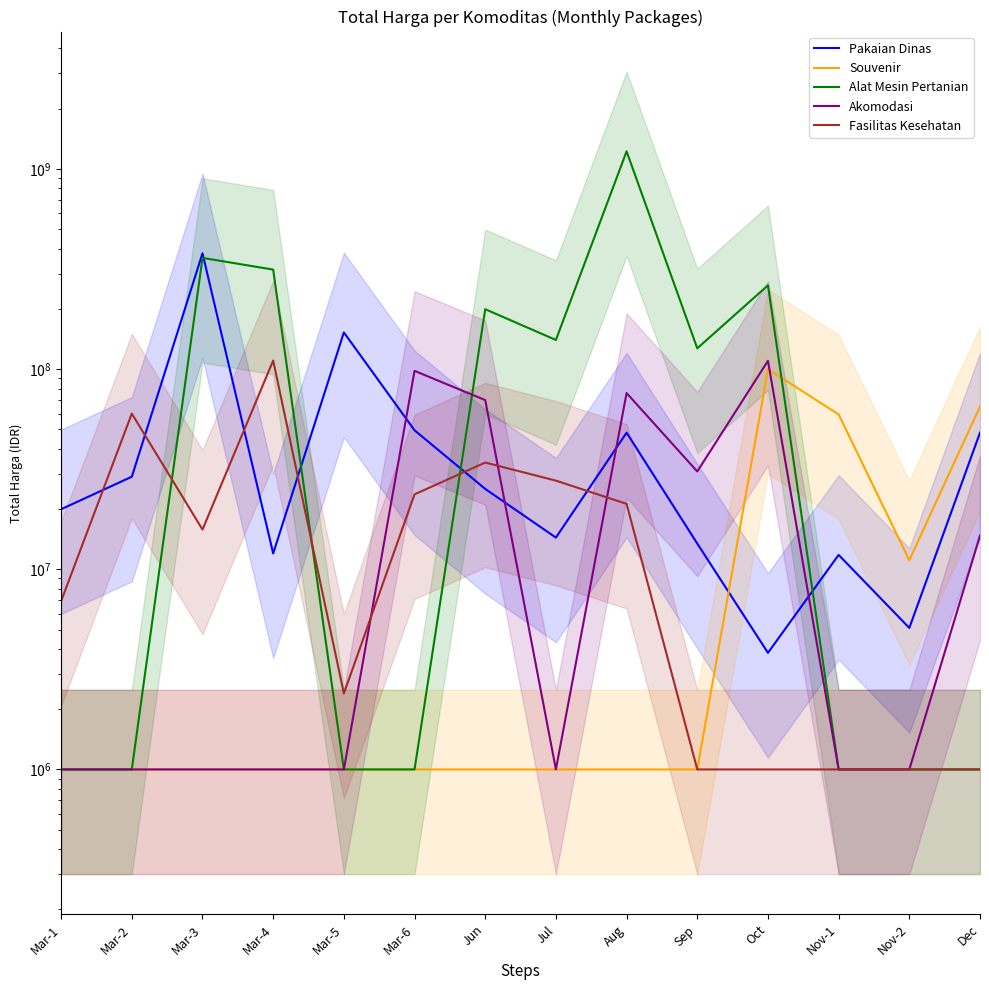

Rank the categories by Pakaian Dinas value from highest to lowest.

Mar-3, Mar-5, Mar-6, Aug, Dec, Mar-2, Jun, Mar-1, Jul, Sep, Mar-4, Nov-1, Nov-2, Oct